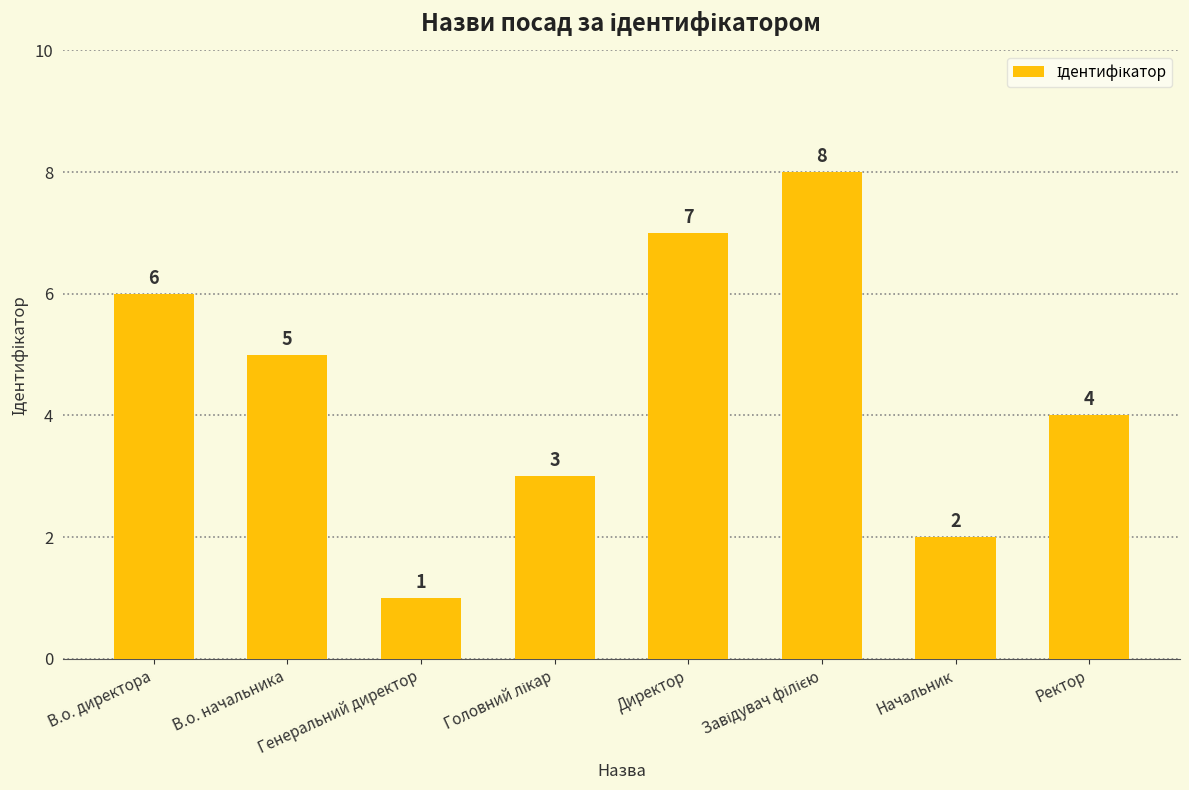

Is it true that the value at Генеральний директор is 0?

False